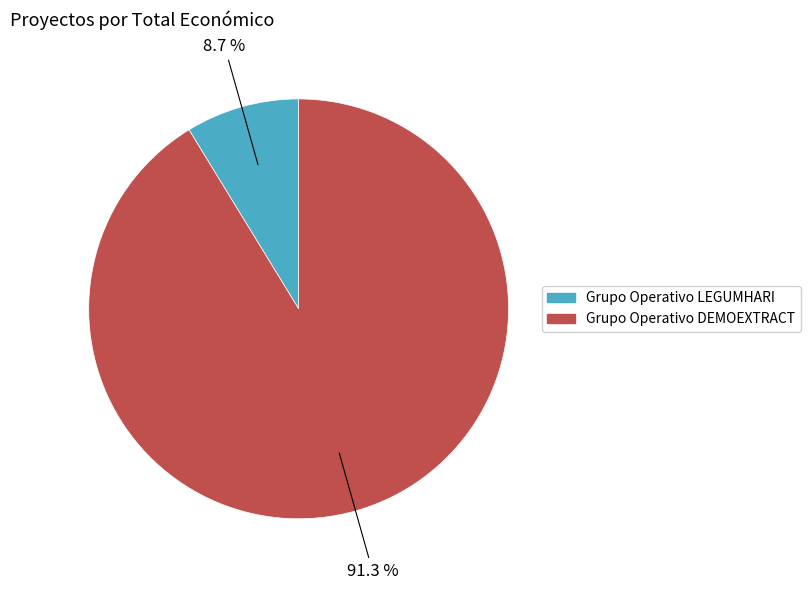

True or false: Grupo Operativo DEMOEXTRACT accounts for 79% of the total.

False